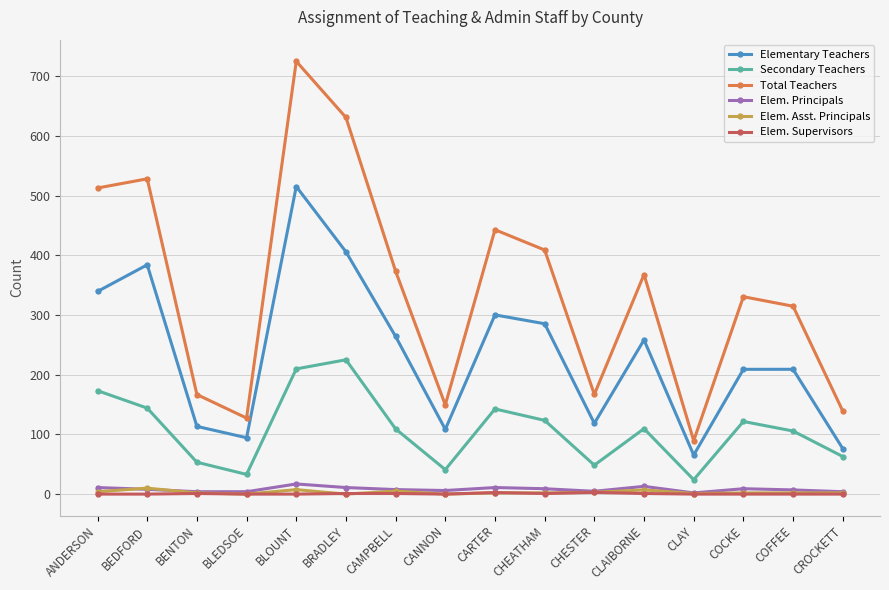

What is the total value across all series at BRADLEY?

1274.3